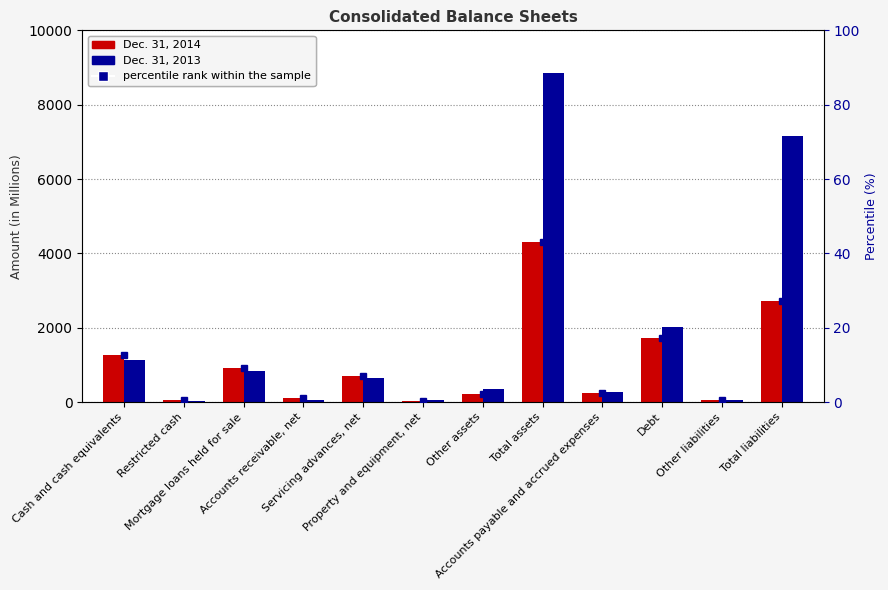

True or false: percentile rank within the sample has a value of 12.6 at Cash and cash equivalents.

True